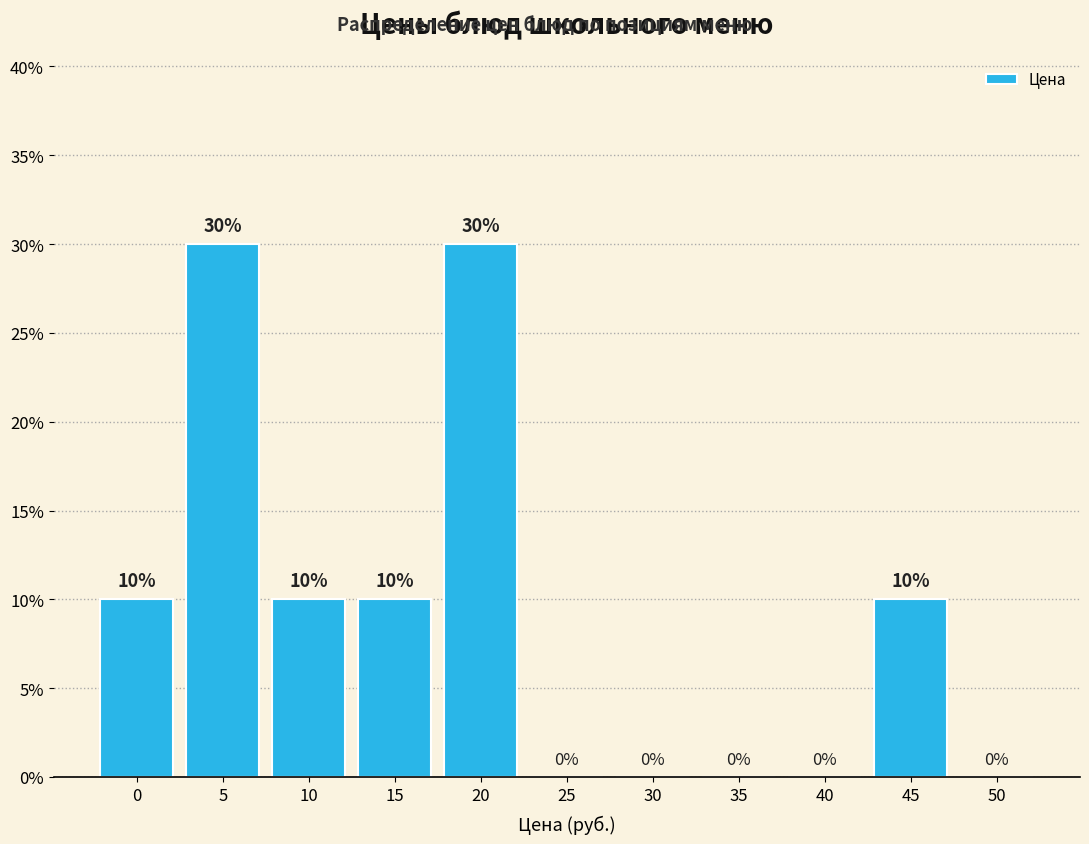

True or false: the data shows 15 at 15.

False